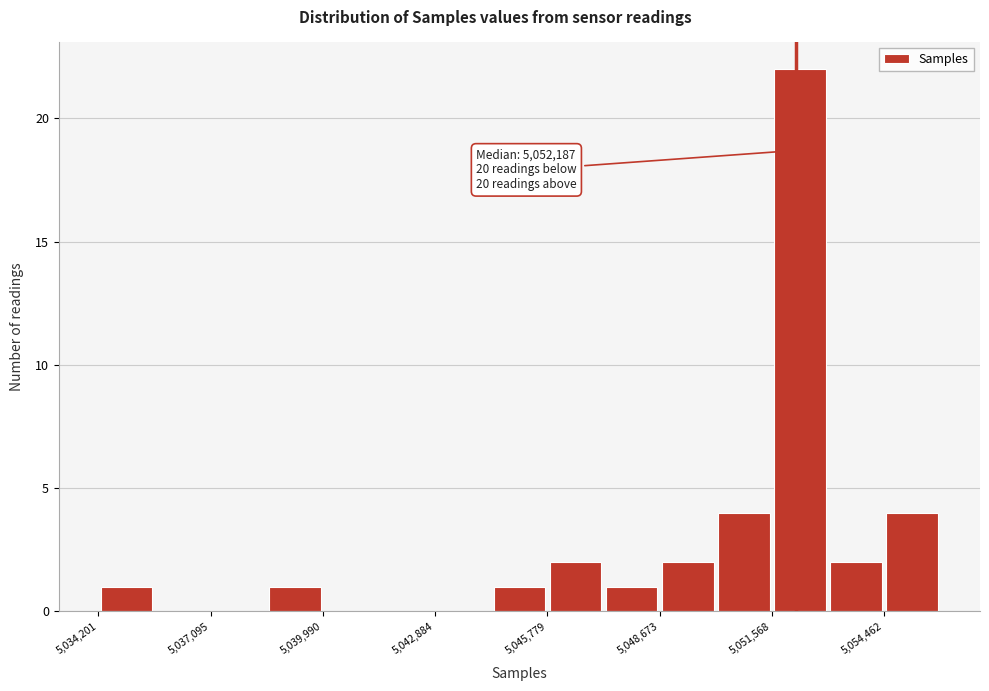

Read against the x-axis, roughly where is the centre of the tallest bar?

5052500